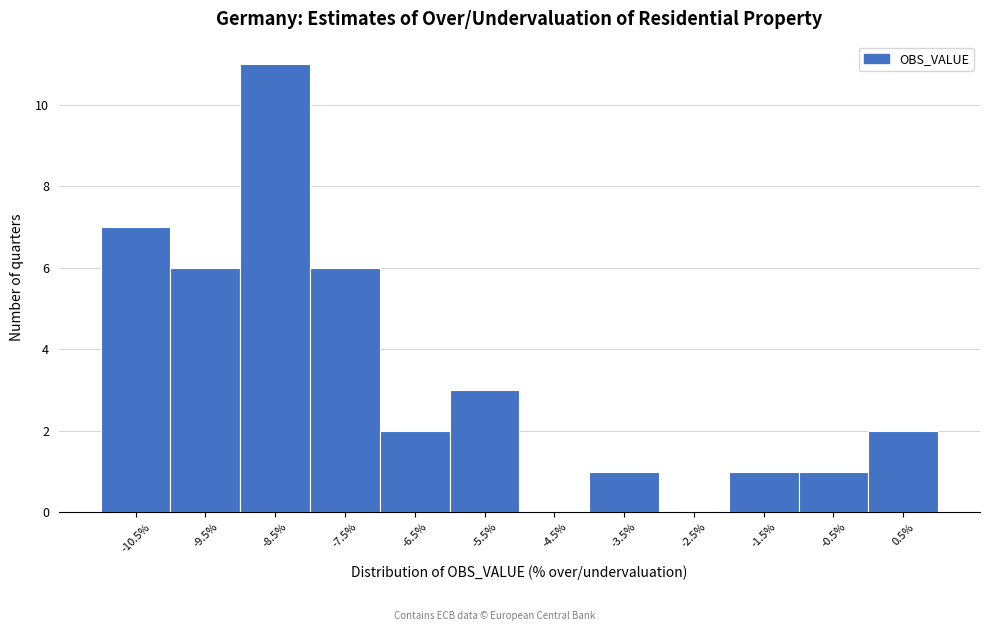

Which range on the x-axis has the tallest bar?

-9 to -8